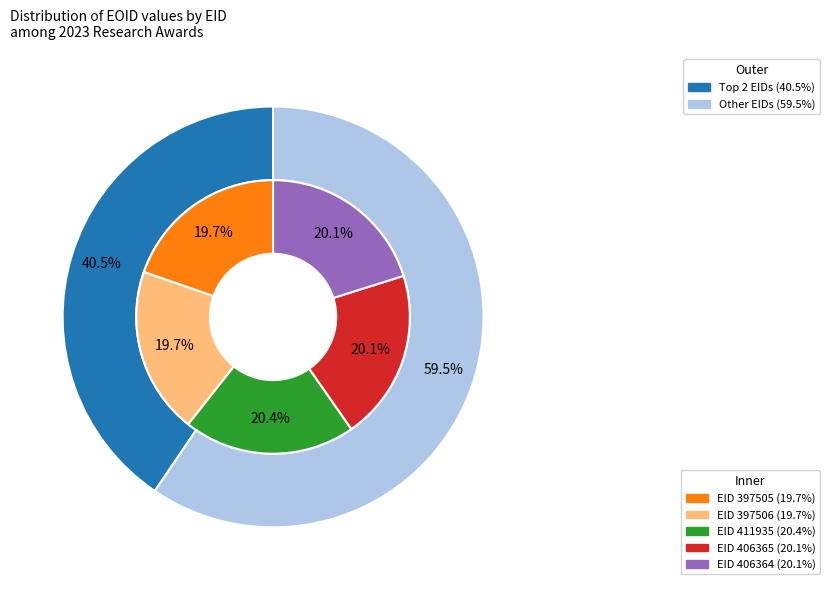

Is the sum of 397506 and 397505 greater than half?

No